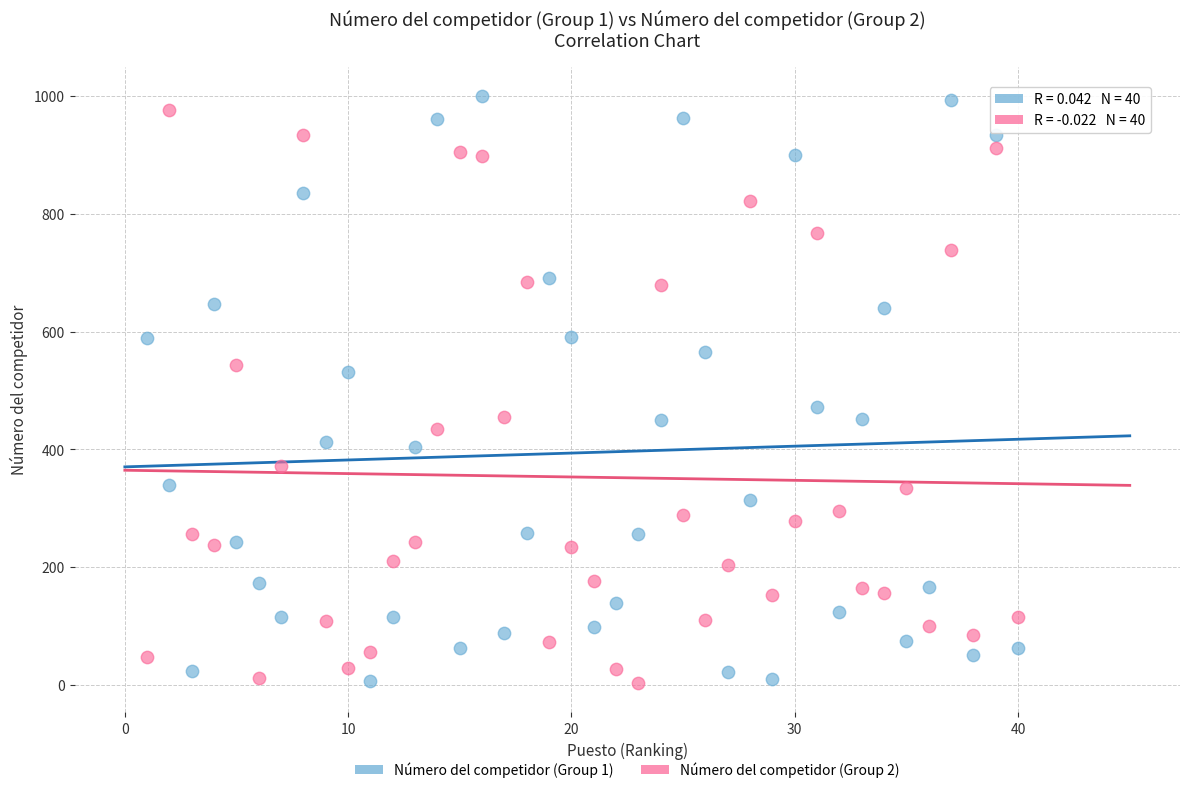

What is the X range (max minus min) for the scatter plot?

39